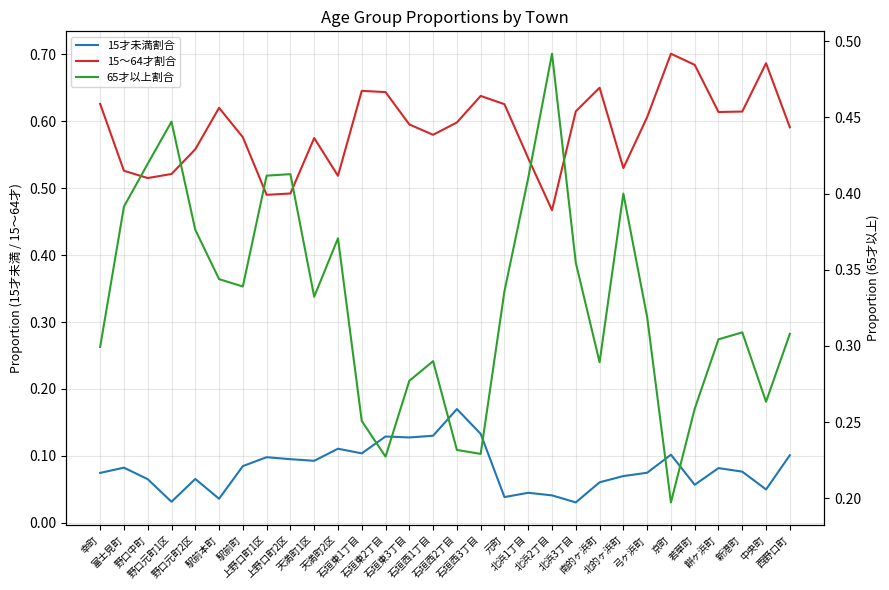

What is the difference between the maximum and minimum values in the 15才未満割合 series?

0.1